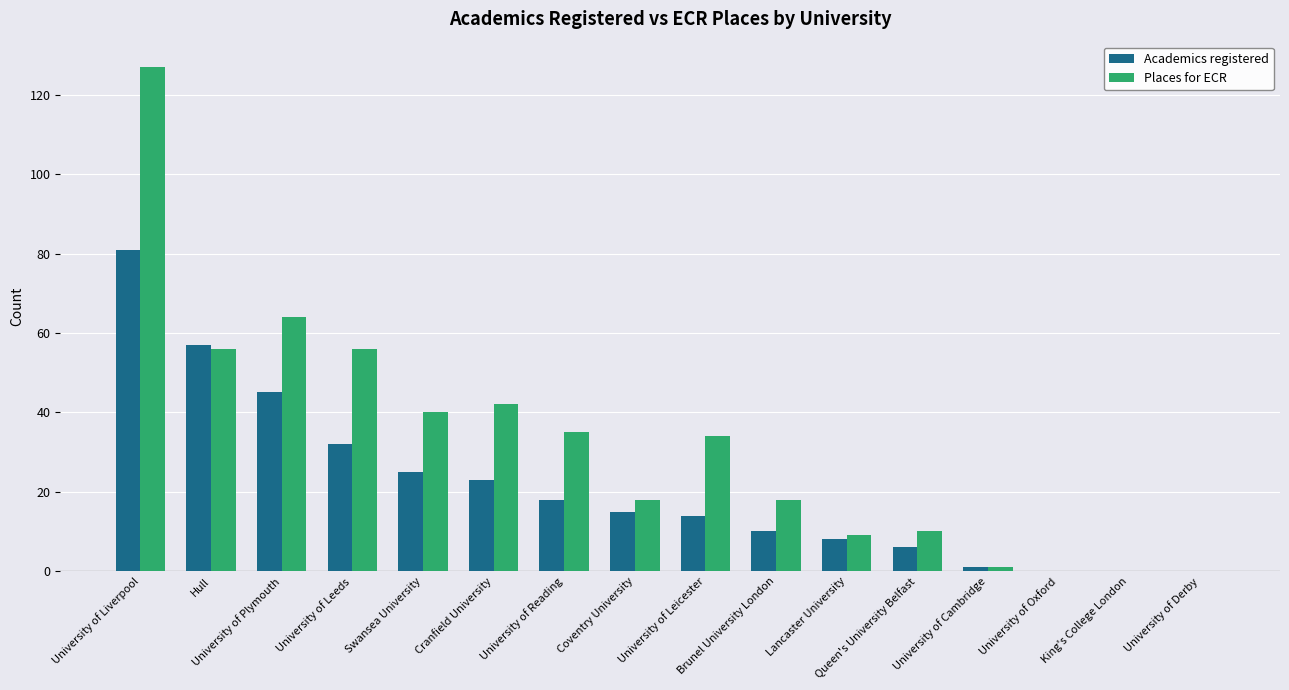

At which category is the sum across all series the highest?

University of Liverpool